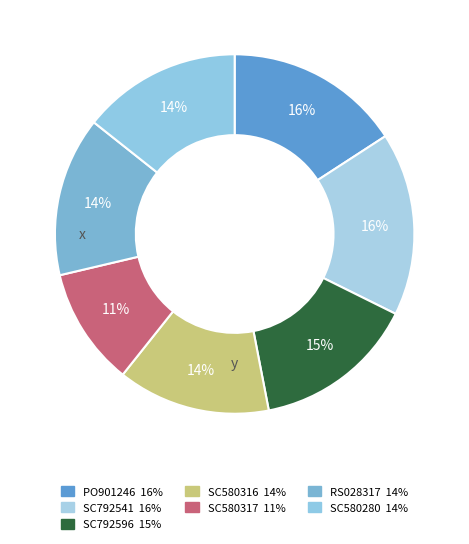

Count the number of slices in the pie.

7